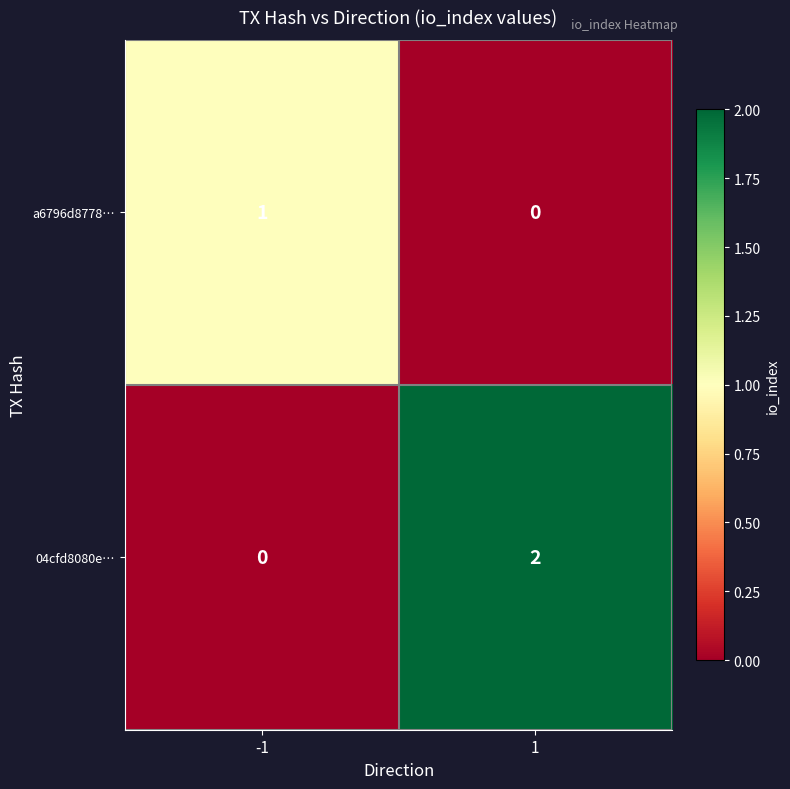

The 04cfd8080e… series shows 0 at -1. True or false?

True